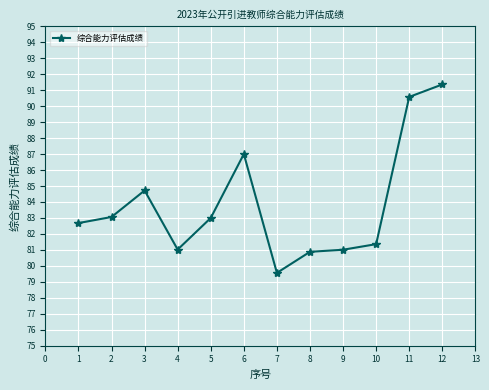

Is this an area chart (filled region under the line)?

No